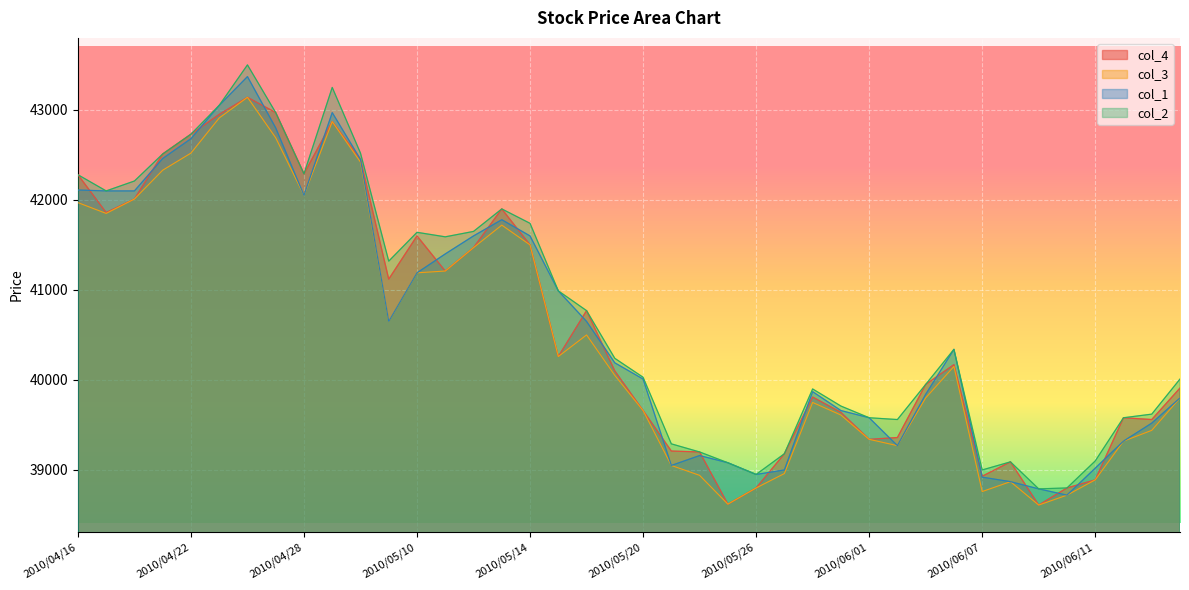

What is the lowest value of the col_1 series?

38720